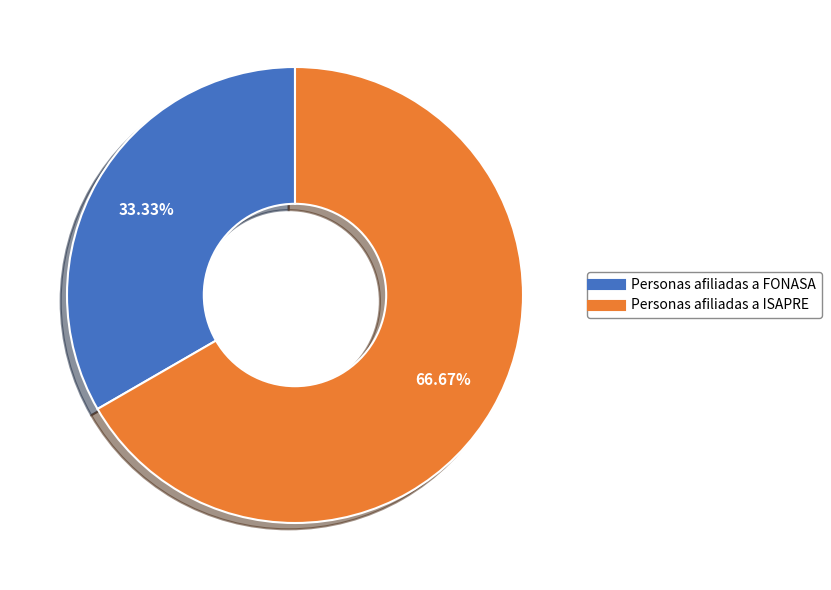

To the nearest percent, what percentage of the pie is Personas afiliadas a FONASA?

33%